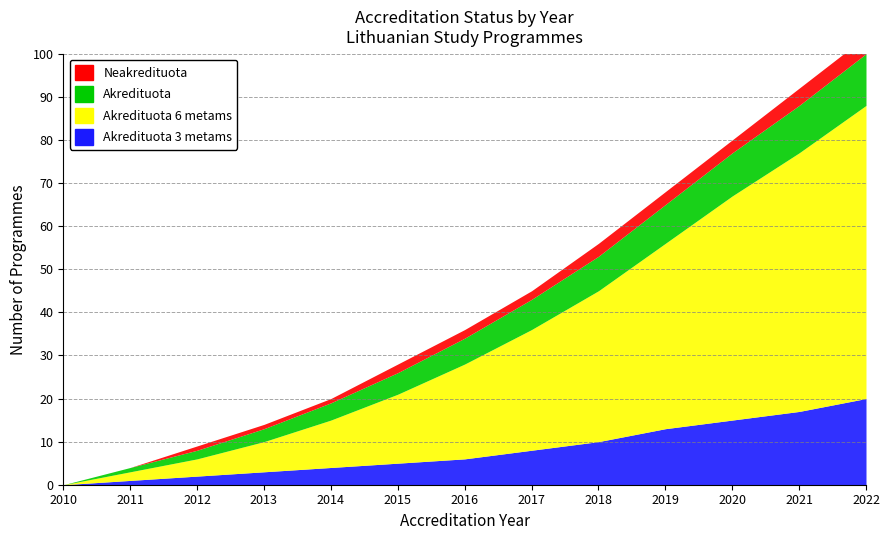

True or false: Neakredituota has more than 0 points higher than both neighbors.

False